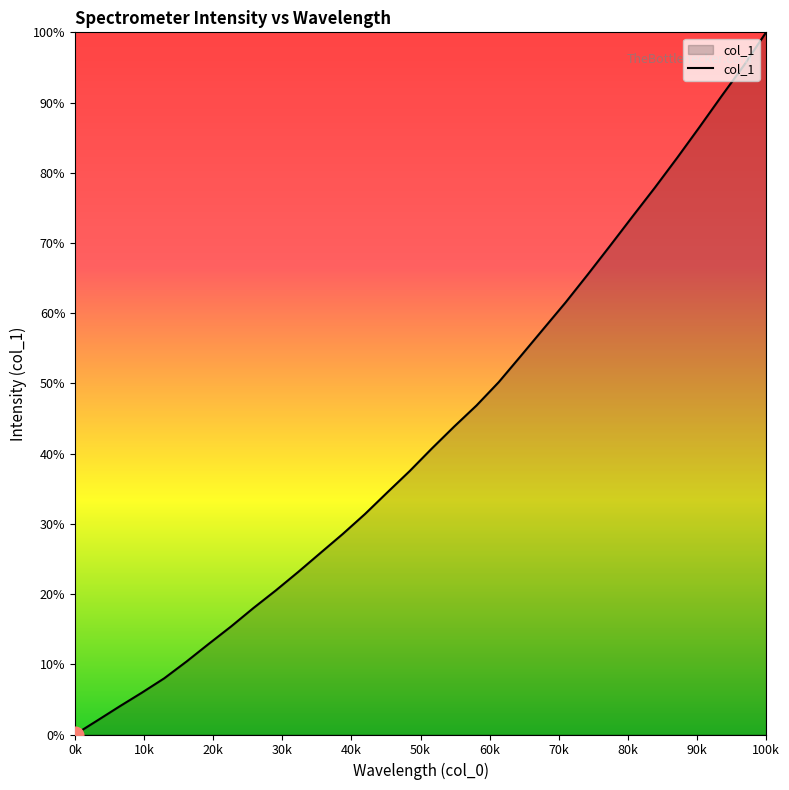

What is the difference between the maximum and minimum values?

100.0